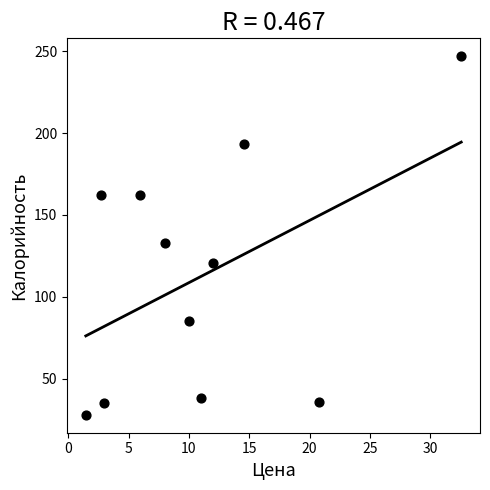

What is the average X value?

11.1